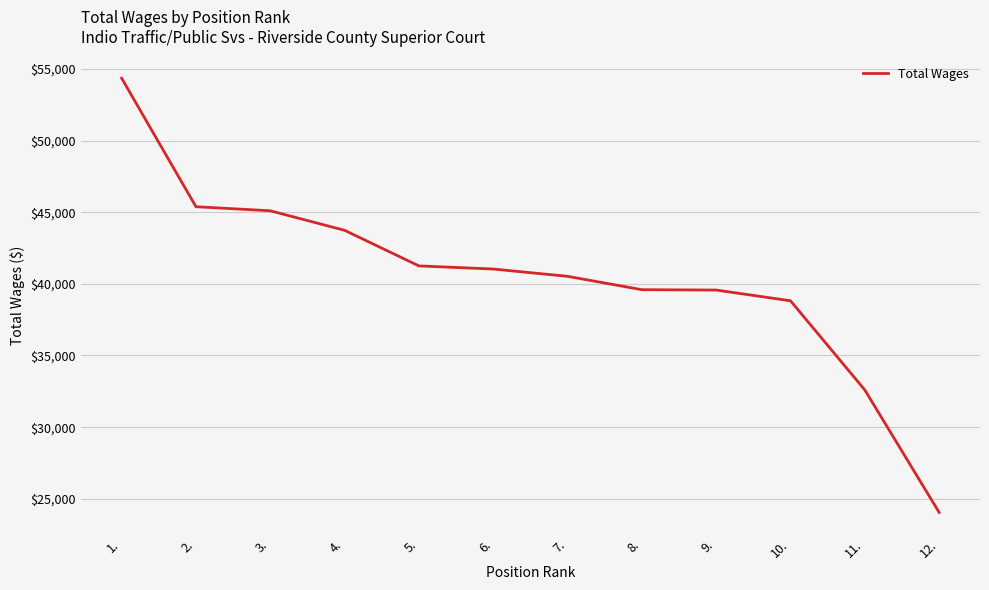

Does the chart have visible grid lines?

Yes